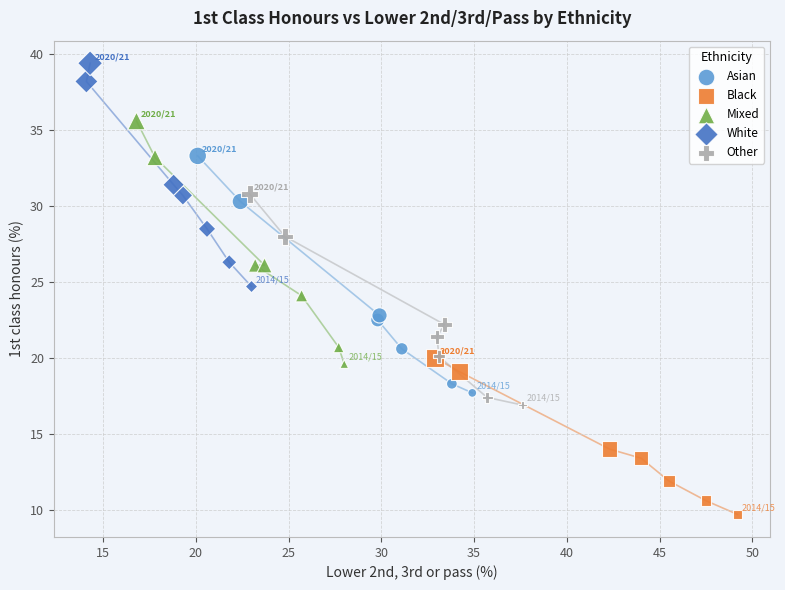

Which series contains the highest Y value?

White